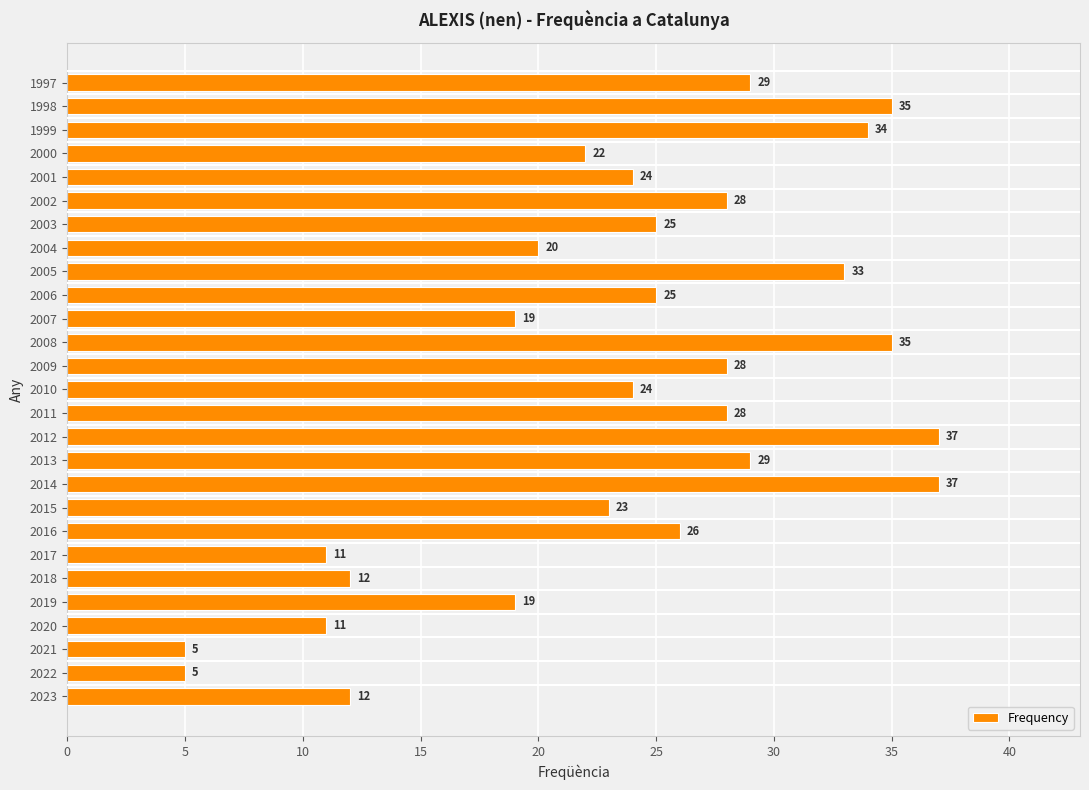

What is the ratio of the value at 2018 to the value at 2002?

0.4